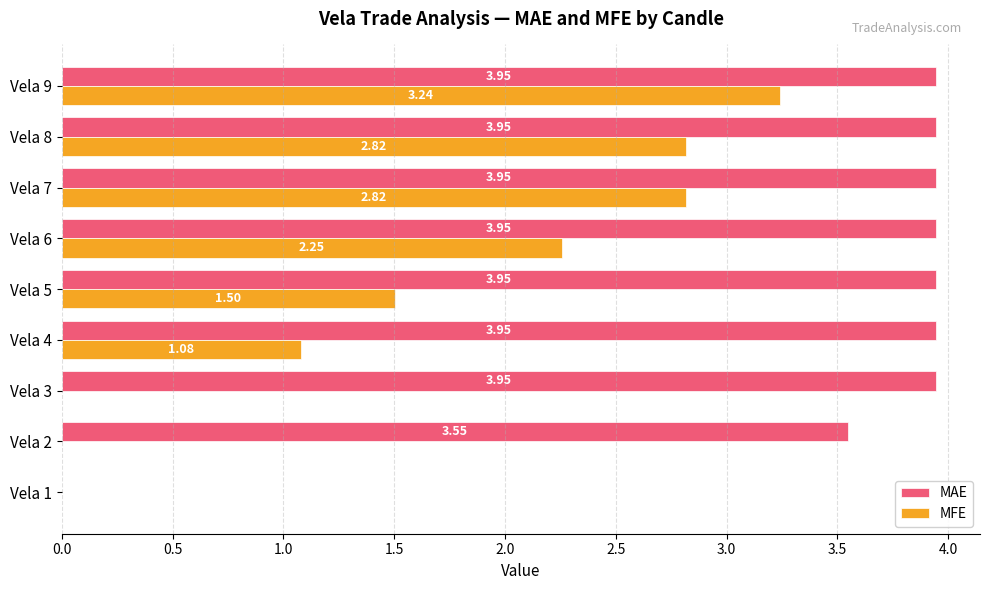

What is the total value across all series at Vela 7?

6.8